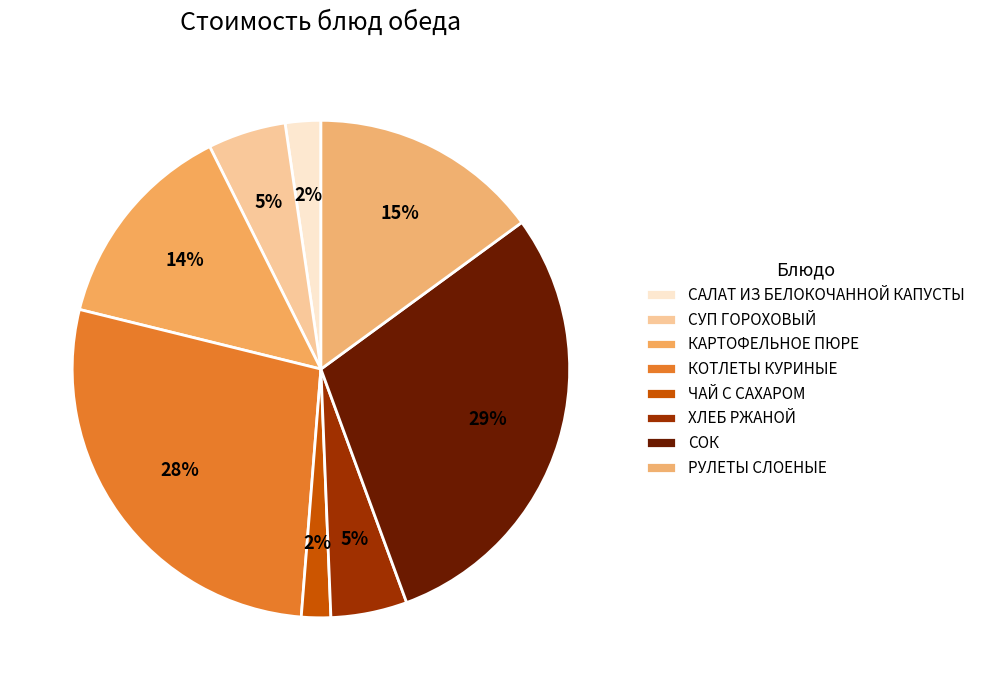

The ХЛЕБ РЖАНОЙ slice represents 12% of the pie. True or false?

False